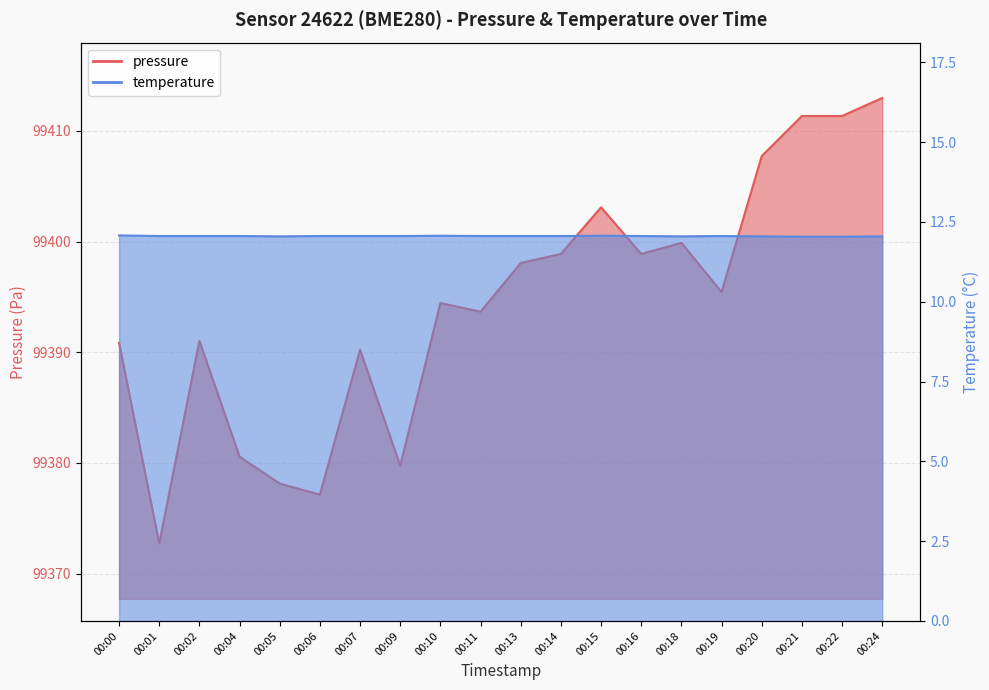

True or false: temperature and pressure cross at least once.

False